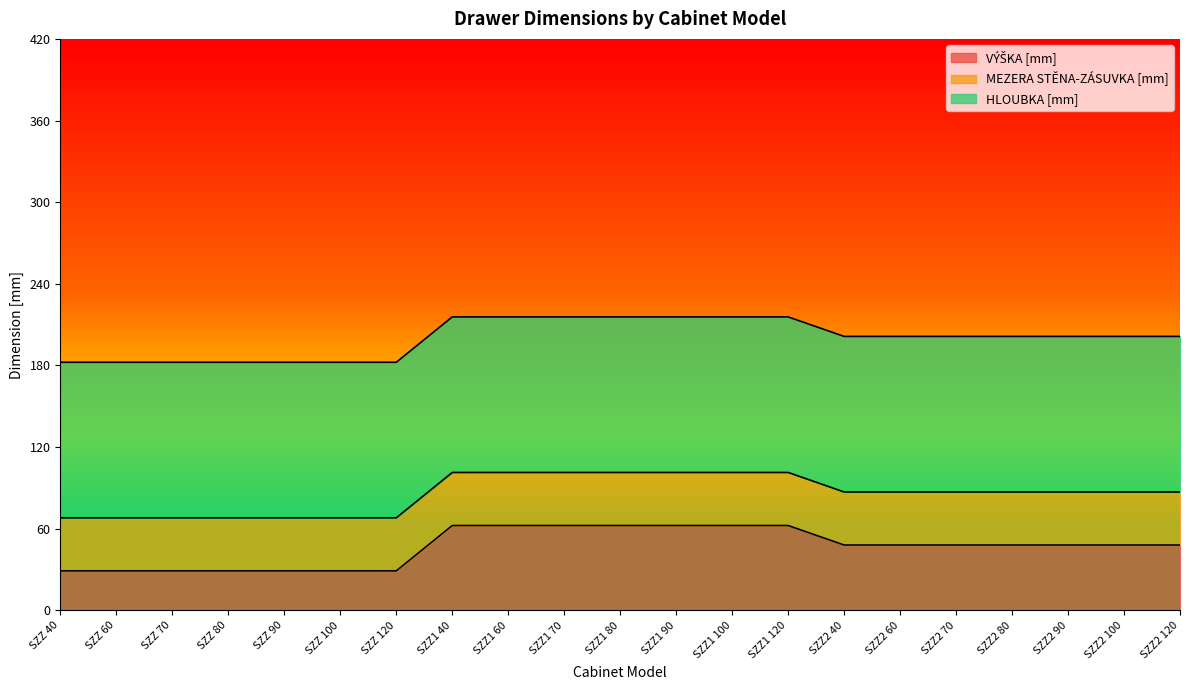

Is it true that HLOUBKA [mm] equals 177 at SZZ 120?

False